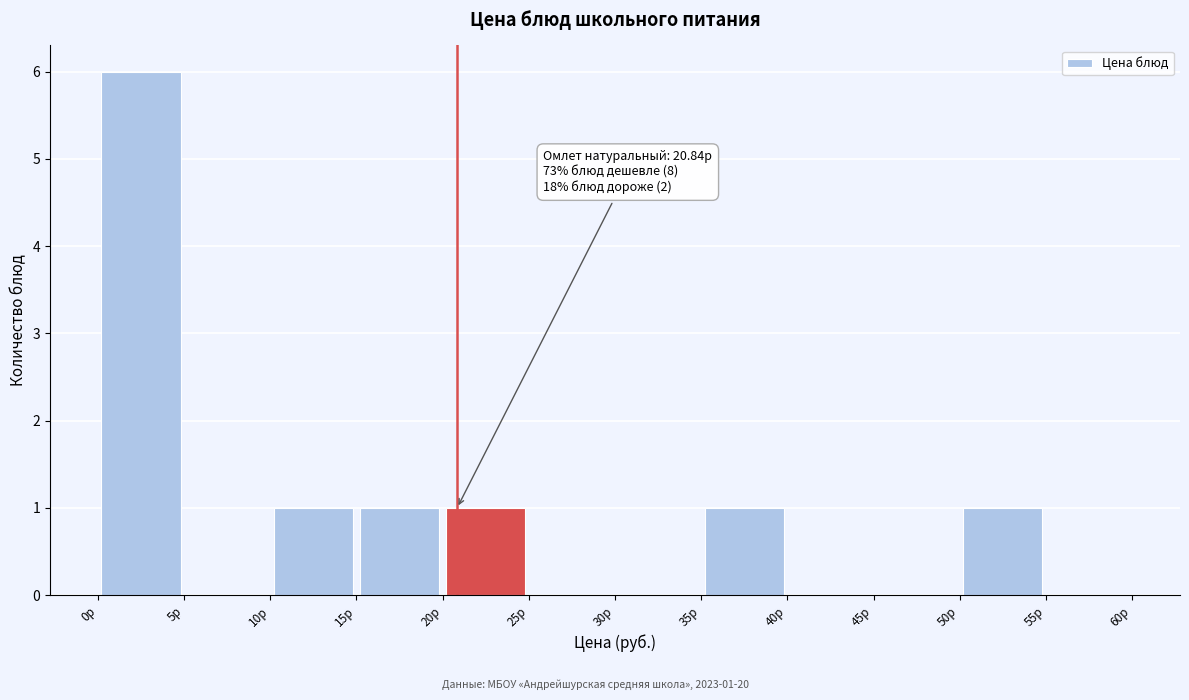

Which range on the x-axis has the tallest bar?

0 to 5